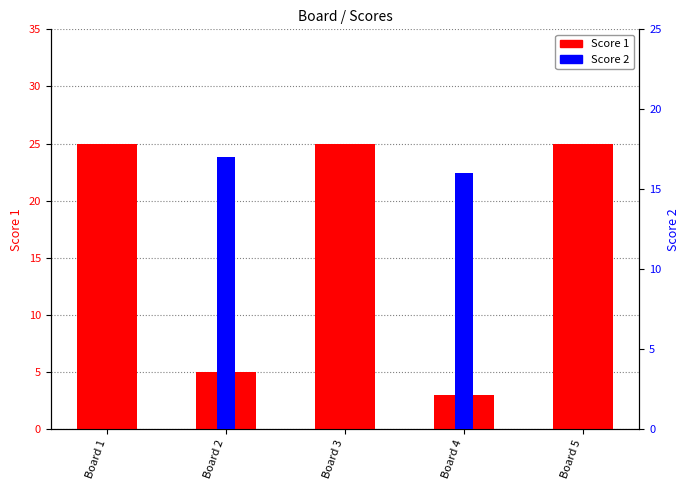

What is the spread (max minus min) of values at Board 5?

25